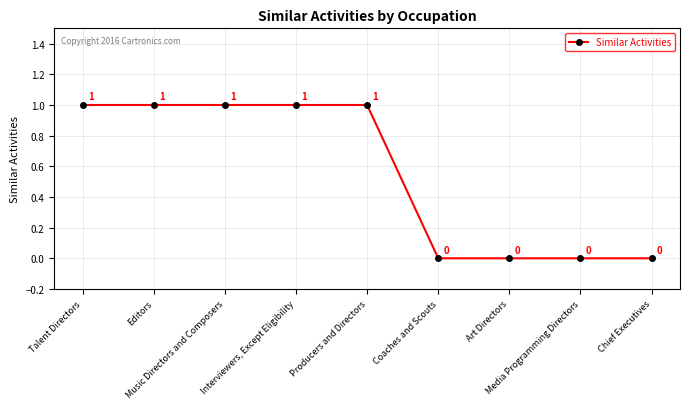

What is the greatest value displayed?

1